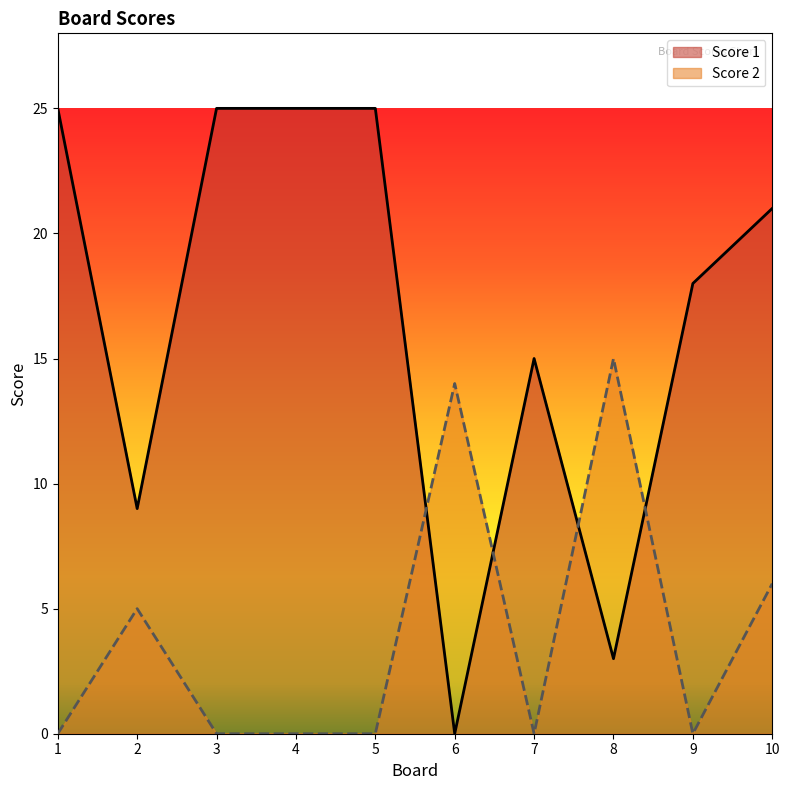

True or false: Score 1 has a value of 30 at 9.

False